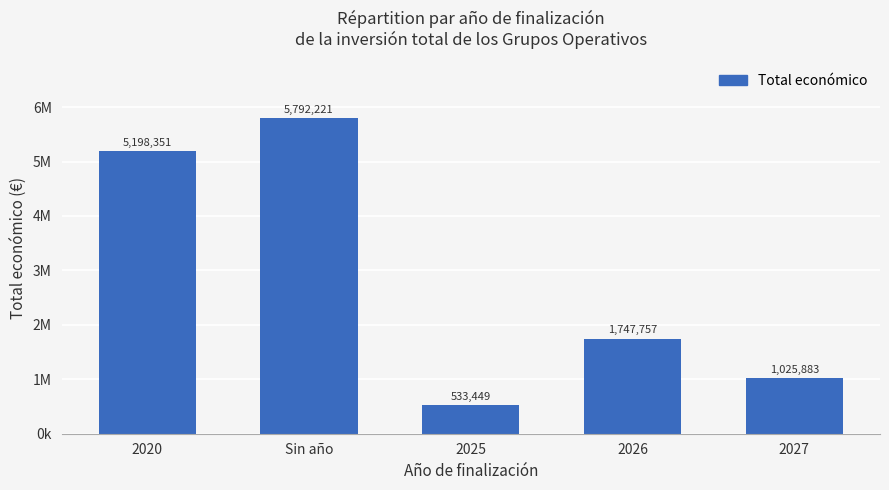

What is the sum of all values?

14297661